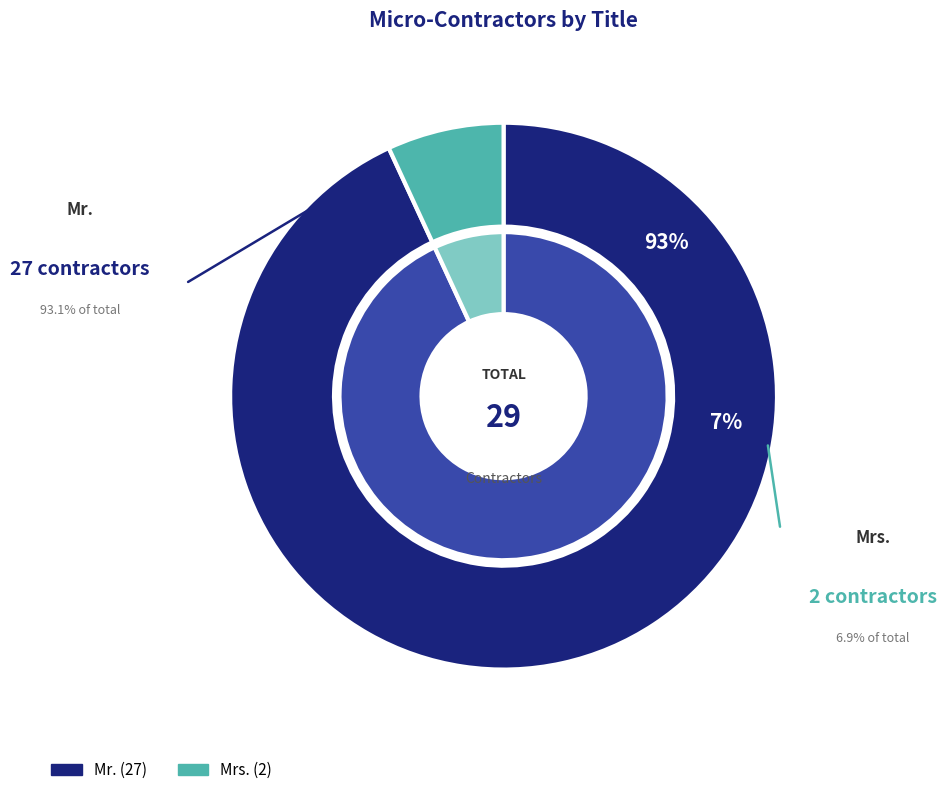

Approximately how many times larger is the value at Mr. compared to Mrs.?

13.5